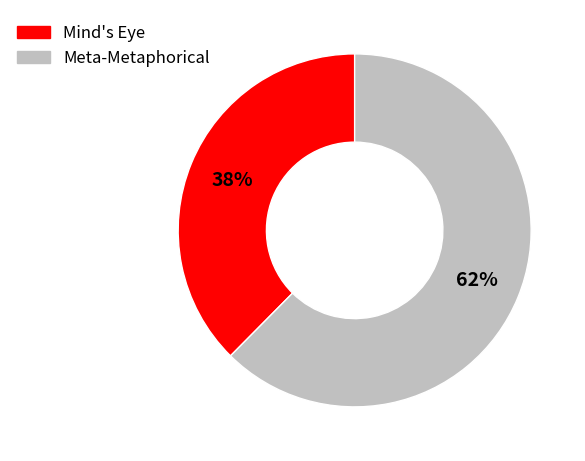

Rank the categories by value from lowest to highest.

Mind's Eye, Meta-Metaphorical